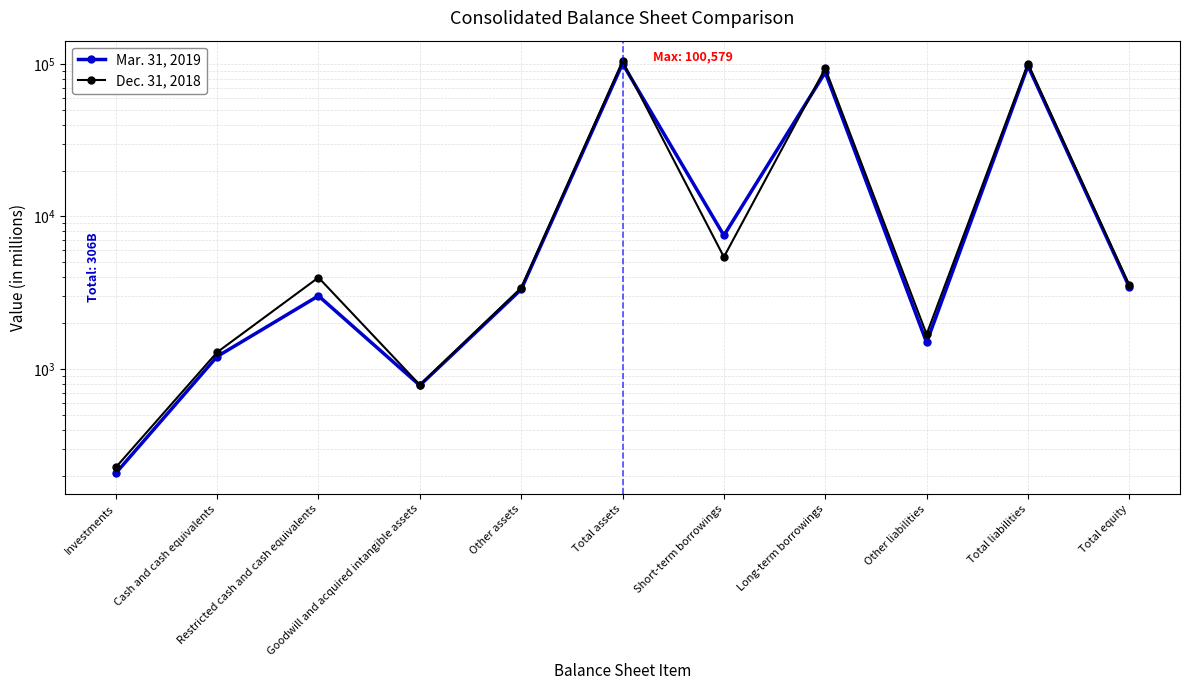

The Mar. 31, 2019 series shows 152817 at Total assets. True or false?

False